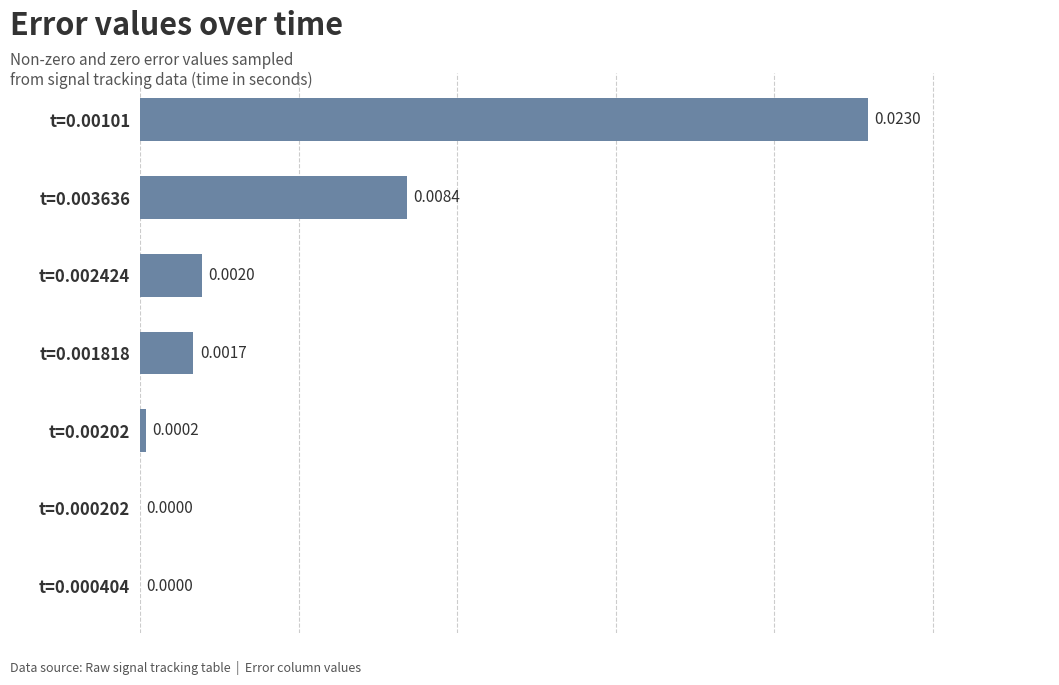

Which has a higher value, t=0.000404 or t=0.001818?

t=0.001818